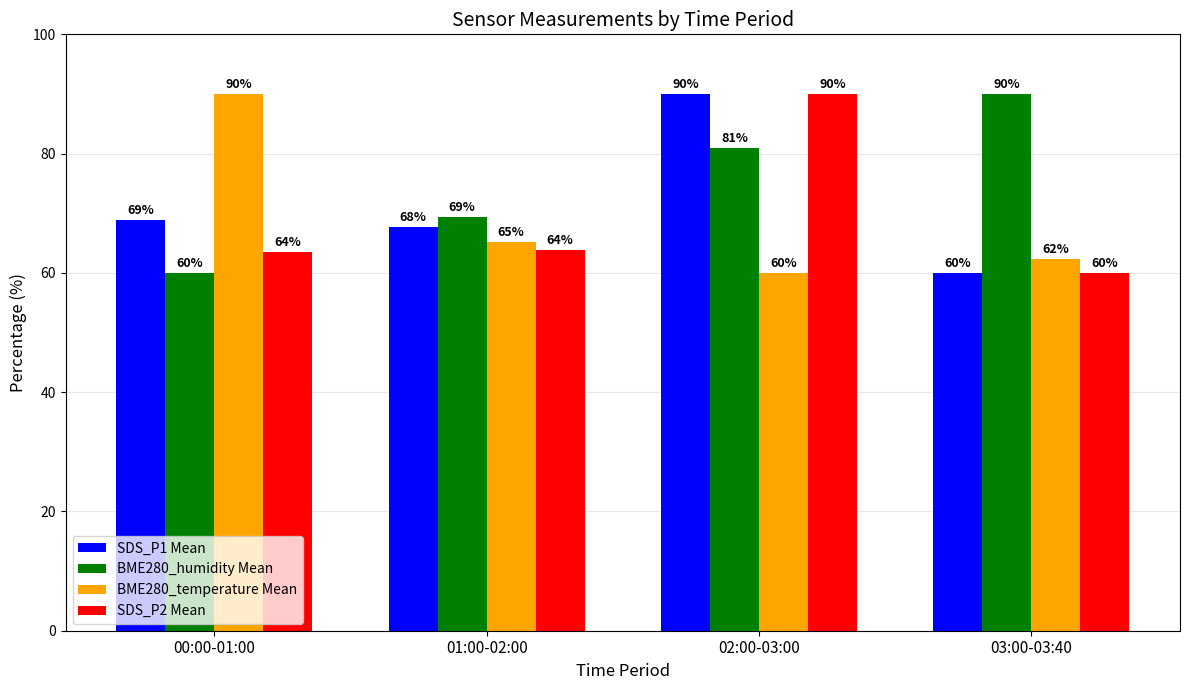

At which category is the sum across all series the highest?

02:00-03:00